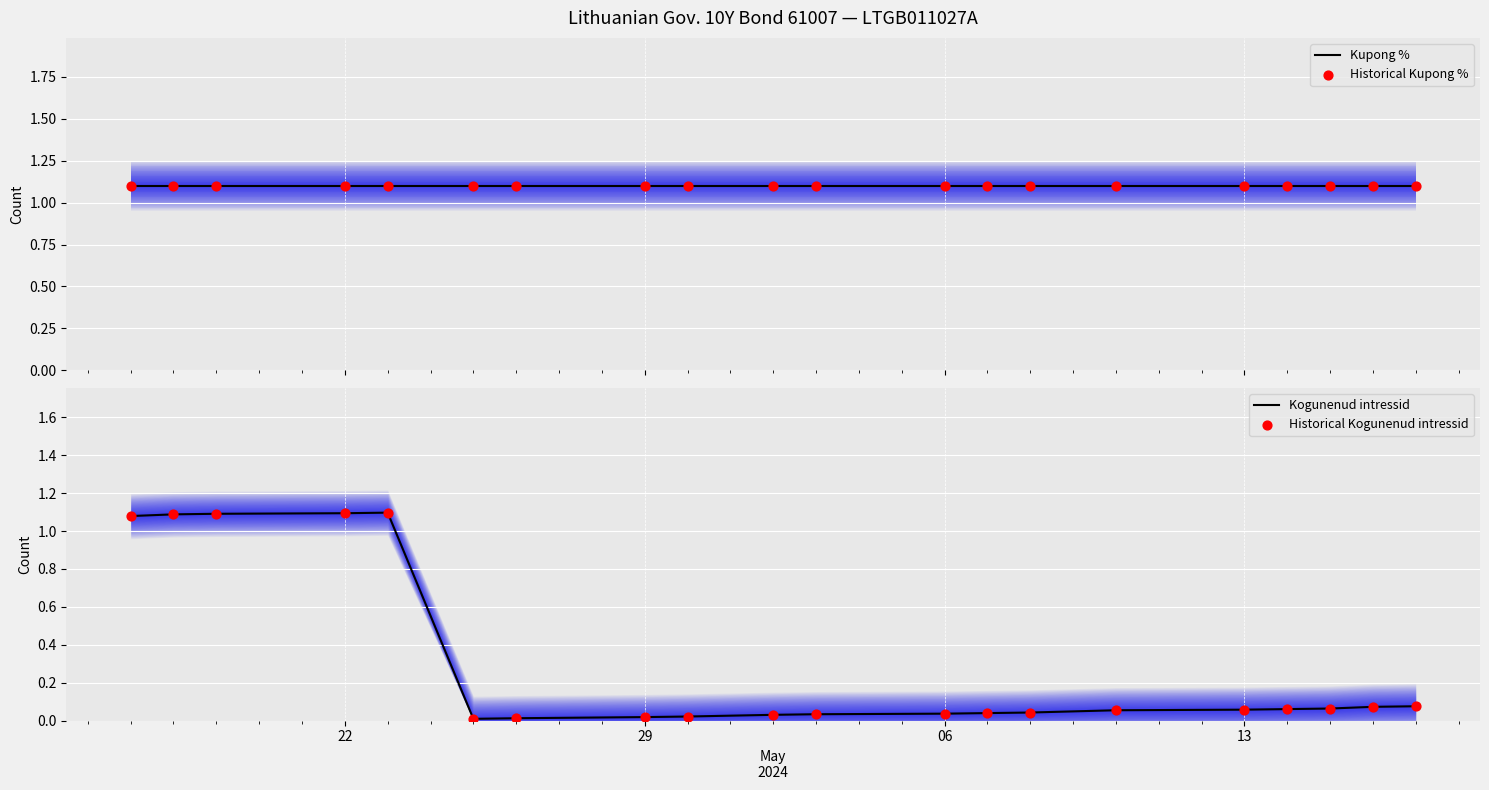

Which series reaches the maximum Y coordinate?

Kupong %